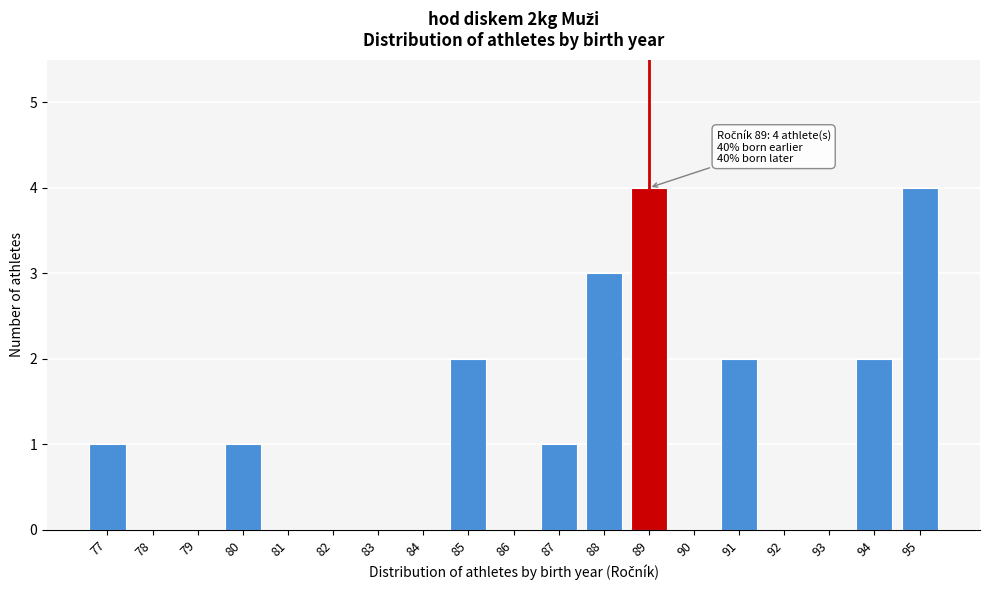

Reading right to left, extract all data points from this chart.

95=4	94=2	93=0	92=0	91=2	90=0	89=4	88=3	87=1	86=0	85=2	84=0	83=0	82=0	81=0	80=1	79=0	78=0	77=1